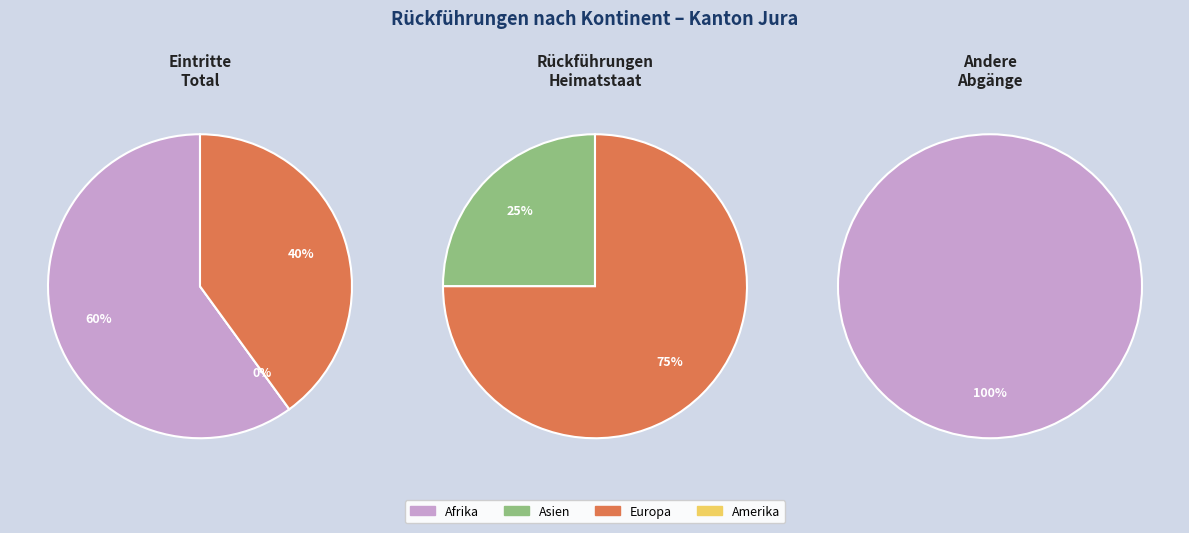

Count the number of slices in the pie.

6